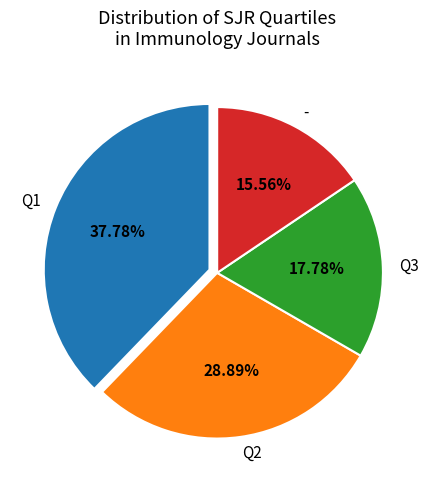

To the nearest percent, what is the average slice percentage?

25%